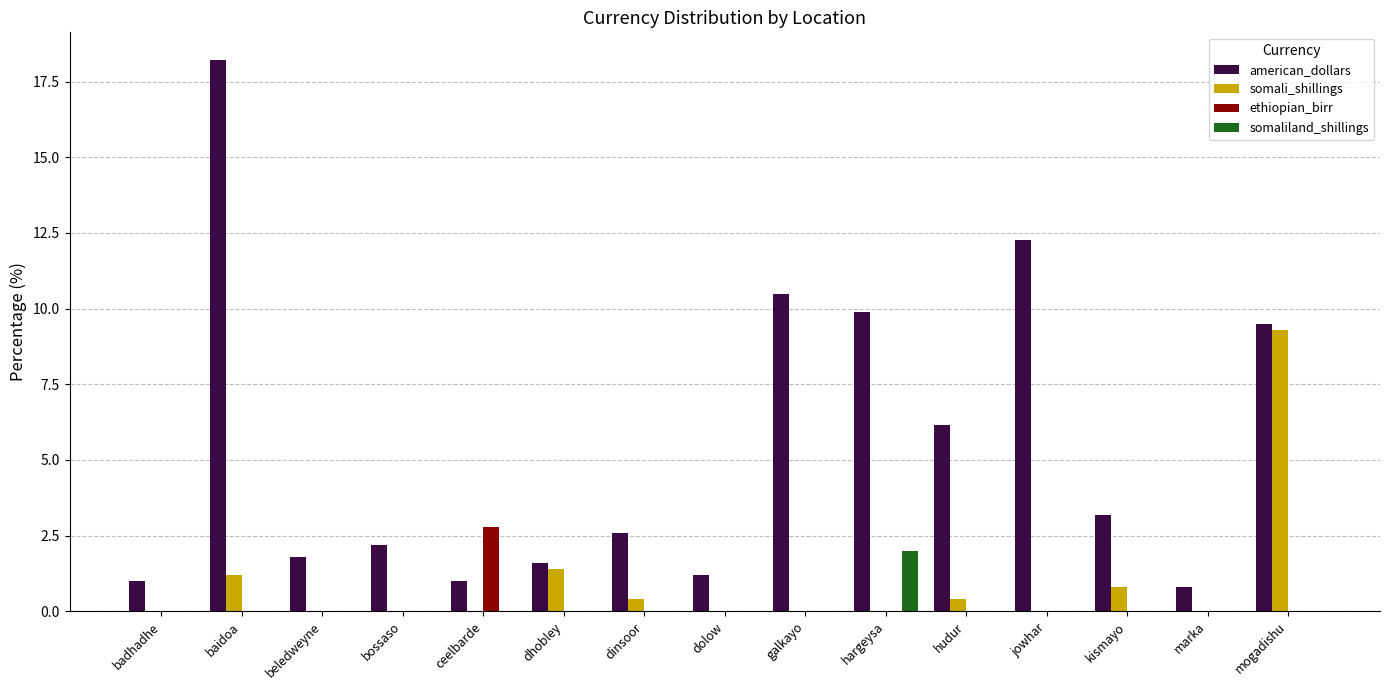

The value of somaliland_shillings at baidoa is 1.2. True or false?

False